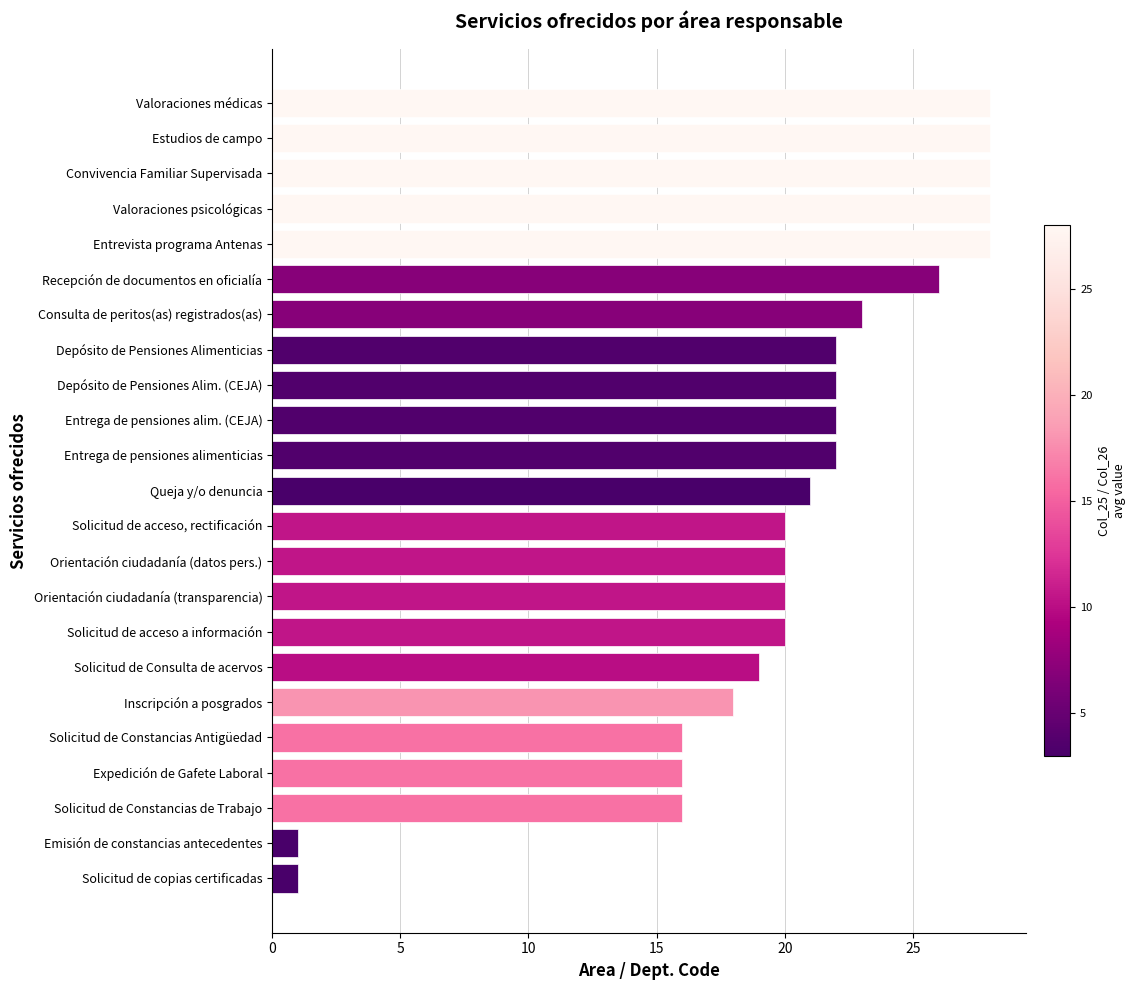

How many bars are there in total?

23